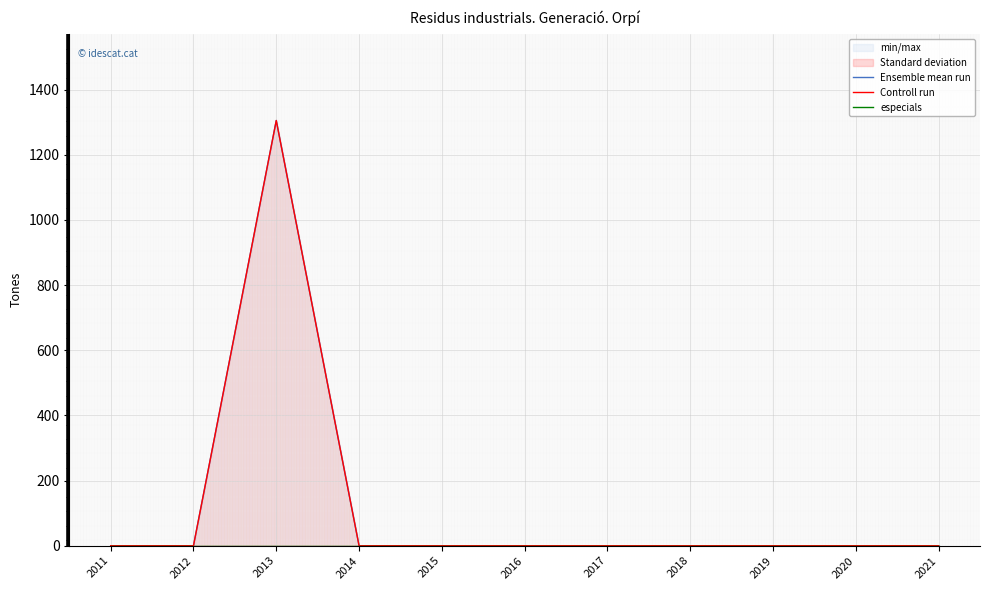

True or false: Ensemble mean run and especials intersect in this chart.

False